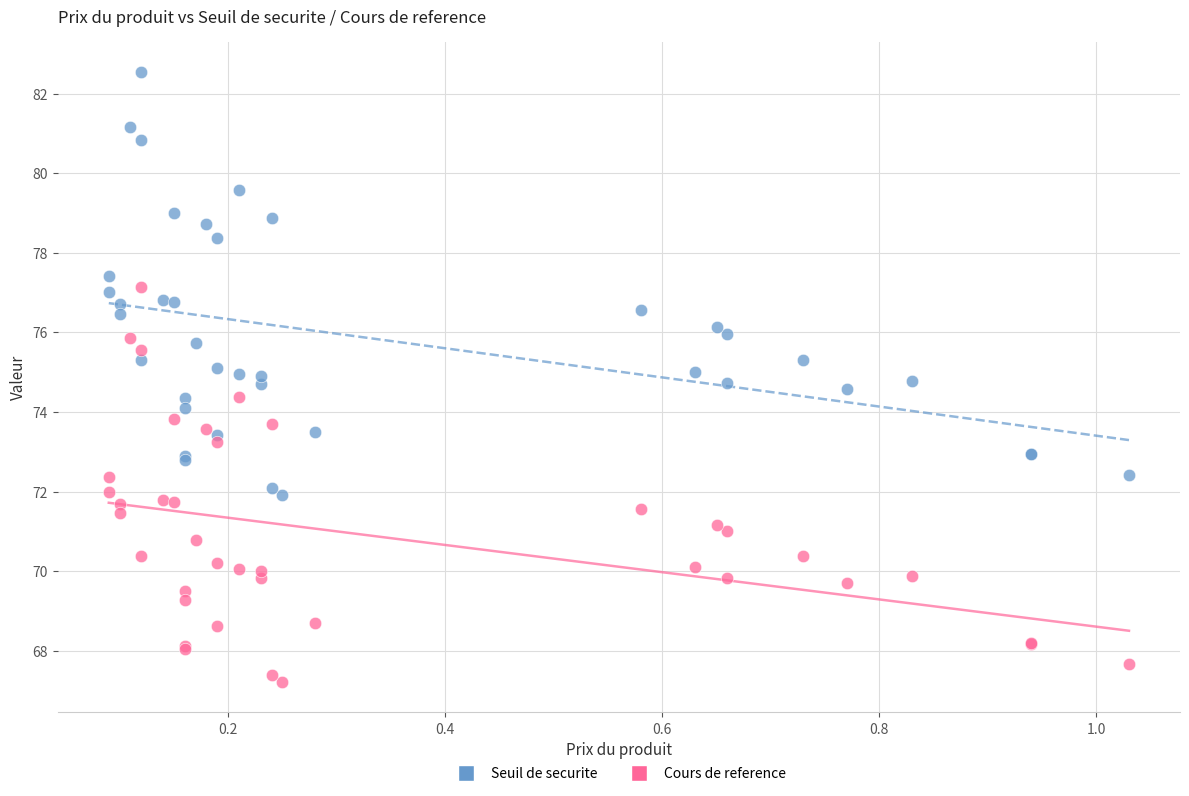

What is the X range (max minus min) for the scatter plot?

0.9